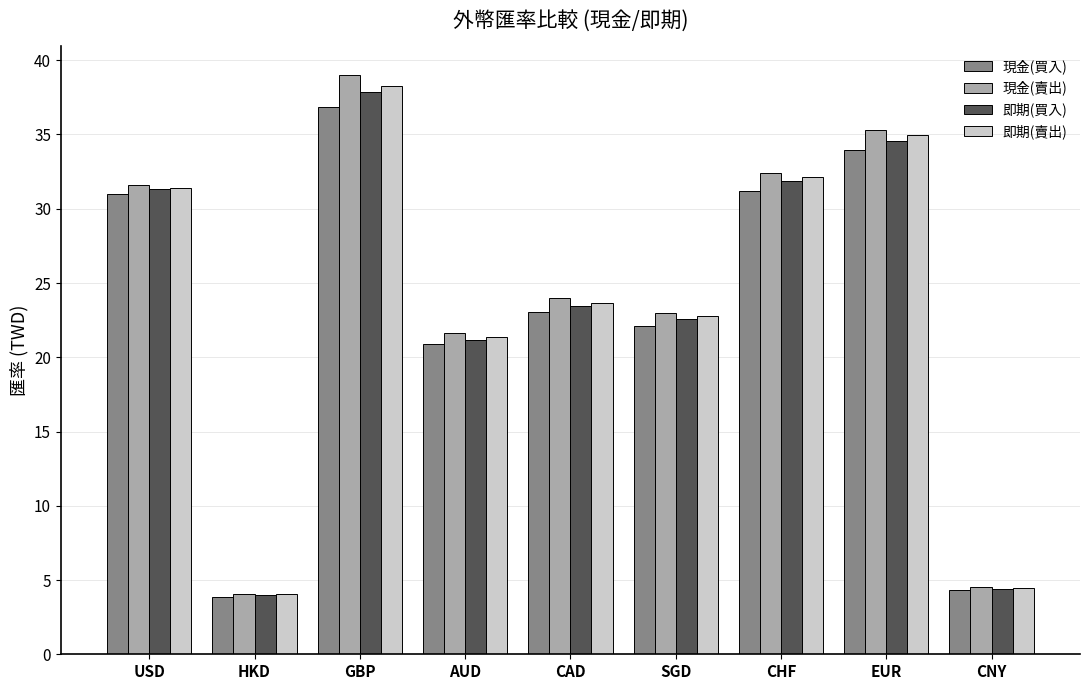

Does the chart contain stacked bars?

No